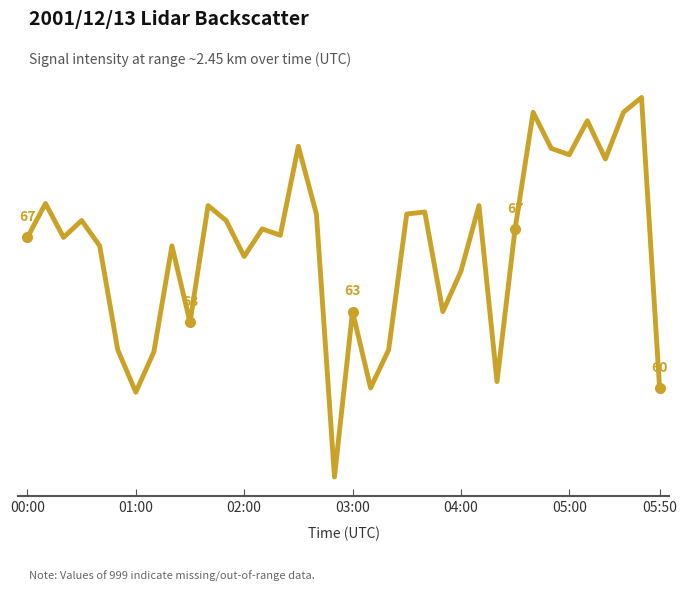

Is this an area chart (filled region under the line)?

No